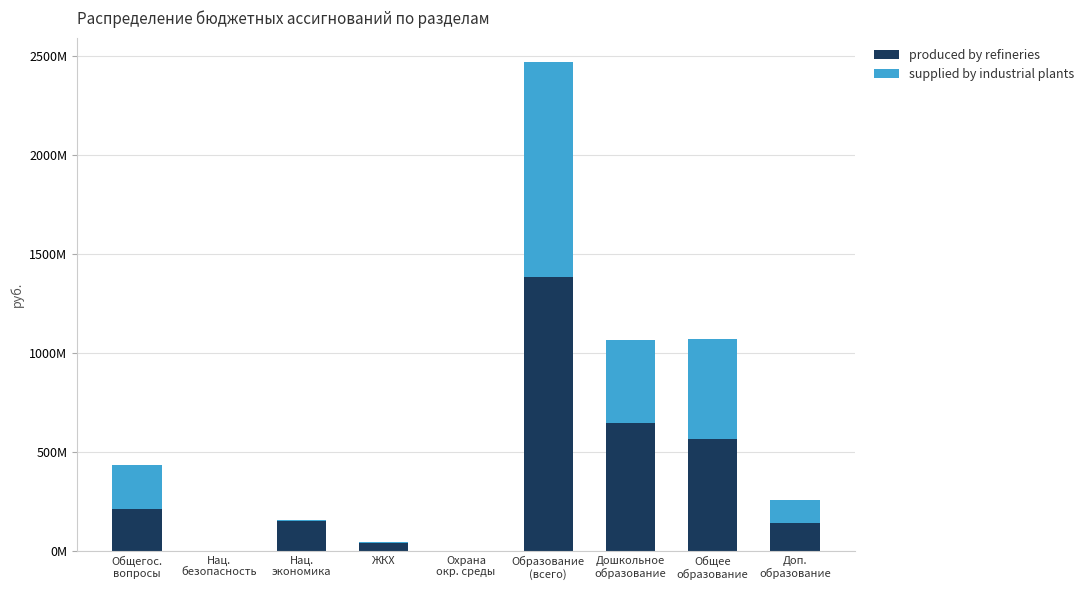

What are all the series names shown in the legend?

produced by refineries, supplied by industrial plants